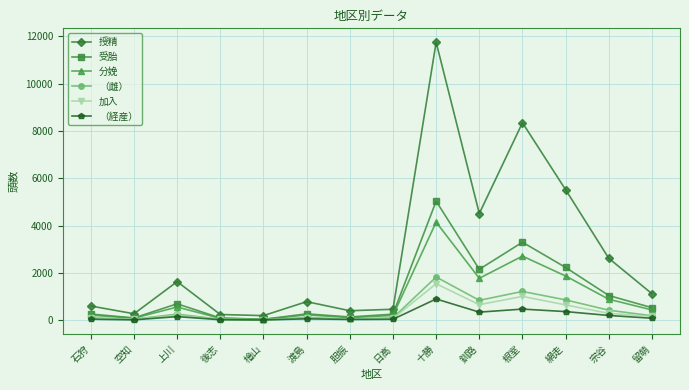

What are all the series names shown in the legend?

授精, 受胎, 分娩, （雌）, 加入, （経産）